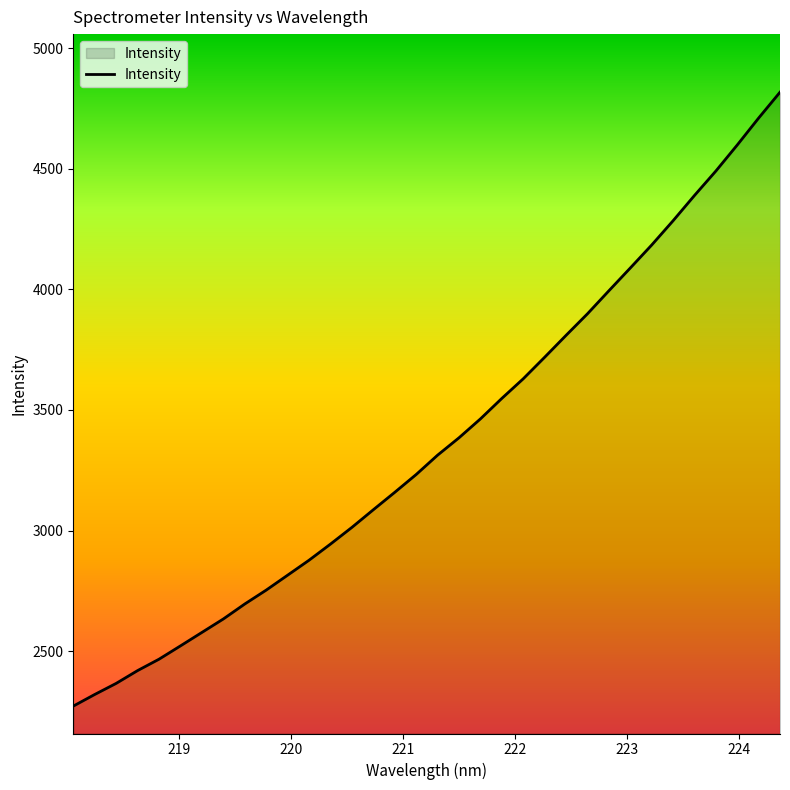

What is the minimum value shown in the chart?

2272.0